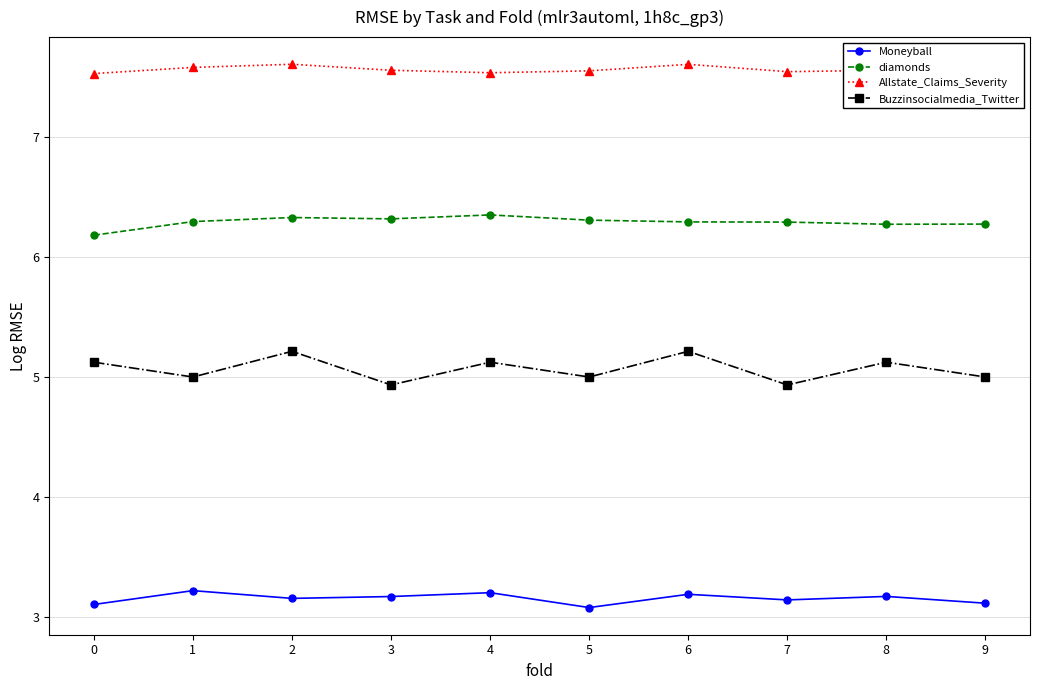

What is the value of the Moneyball point at the 1st from the left?

3.1